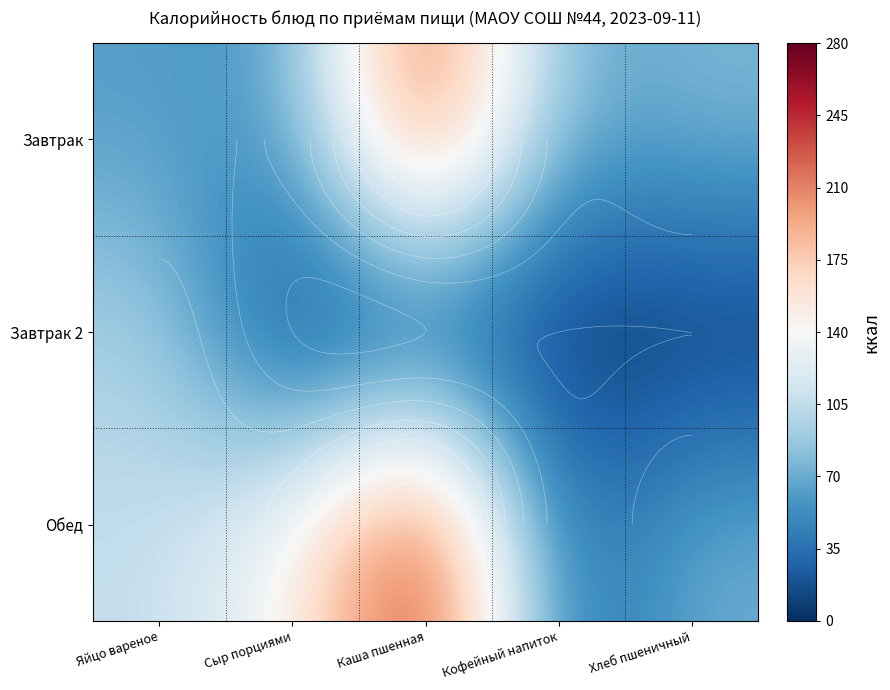

The value of Обед at Сыр порциями is 78.2. True or false?

False